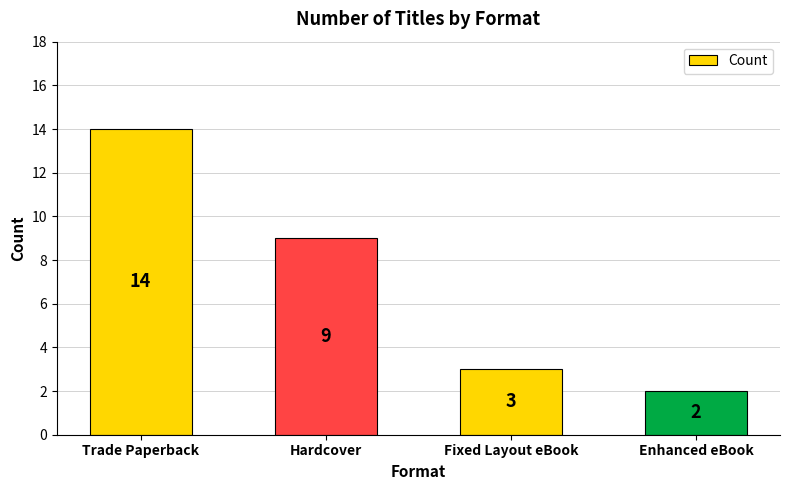

What is the approximate value at Hardcover, to the nearest 5?

10